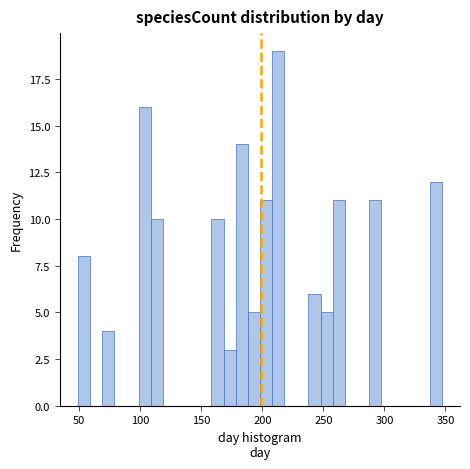

Around what value on the x-axis is the tallest bar? Give the approximate position of its centre, as read against the axis.

215